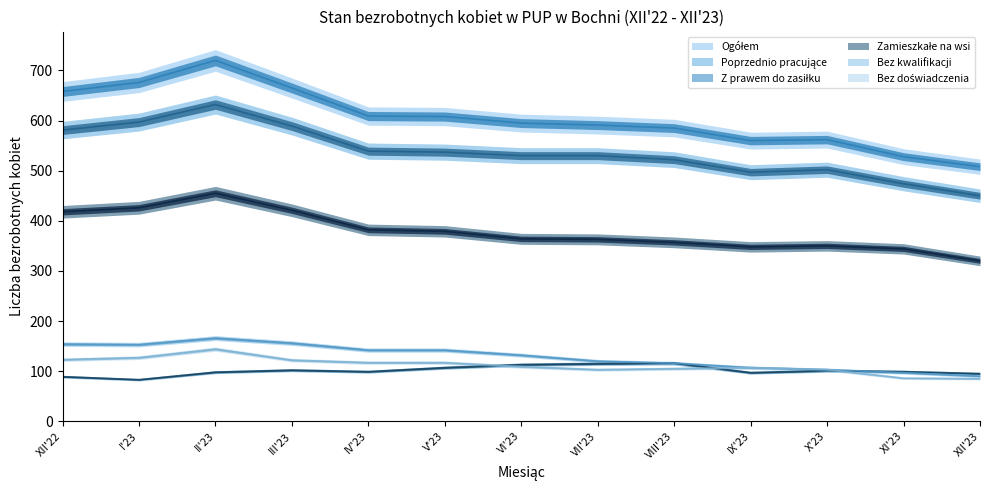

True or false: Bez doświadczenia and Bez kwalifikacji cross at least once.

False